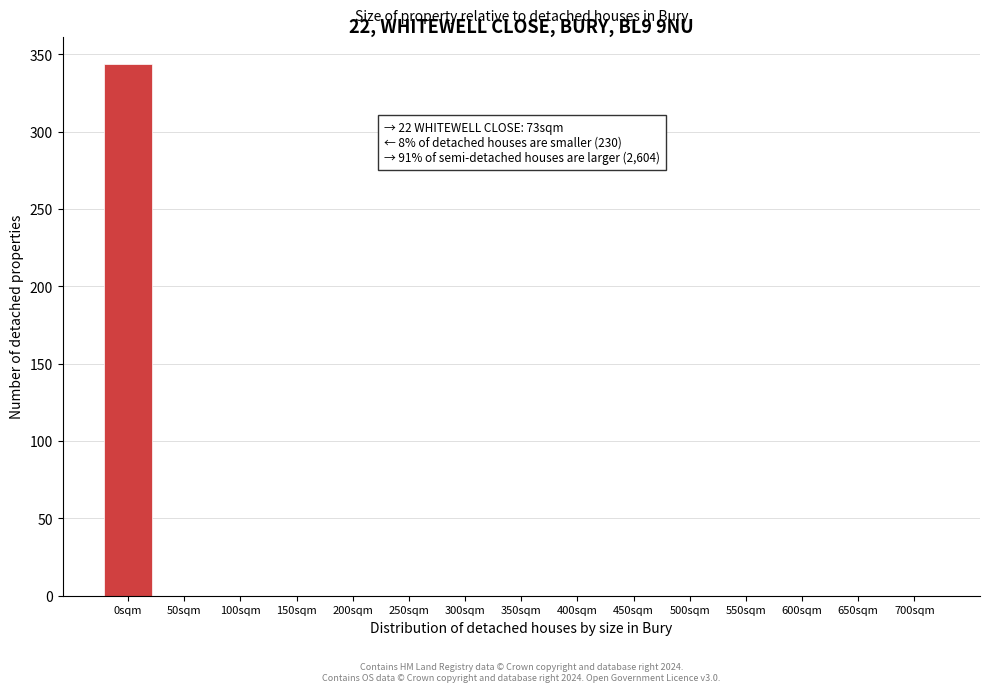

Reading left to right, what are all the values shown in this chart?

0sqm=344	50sqm=0	100sqm=0	150sqm=0	200sqm=0	250sqm=0	300sqm=0	350sqm=0	400sqm=0	450sqm=0	500sqm=0	550sqm=0	600sqm=0	650sqm=0	700sqm=0